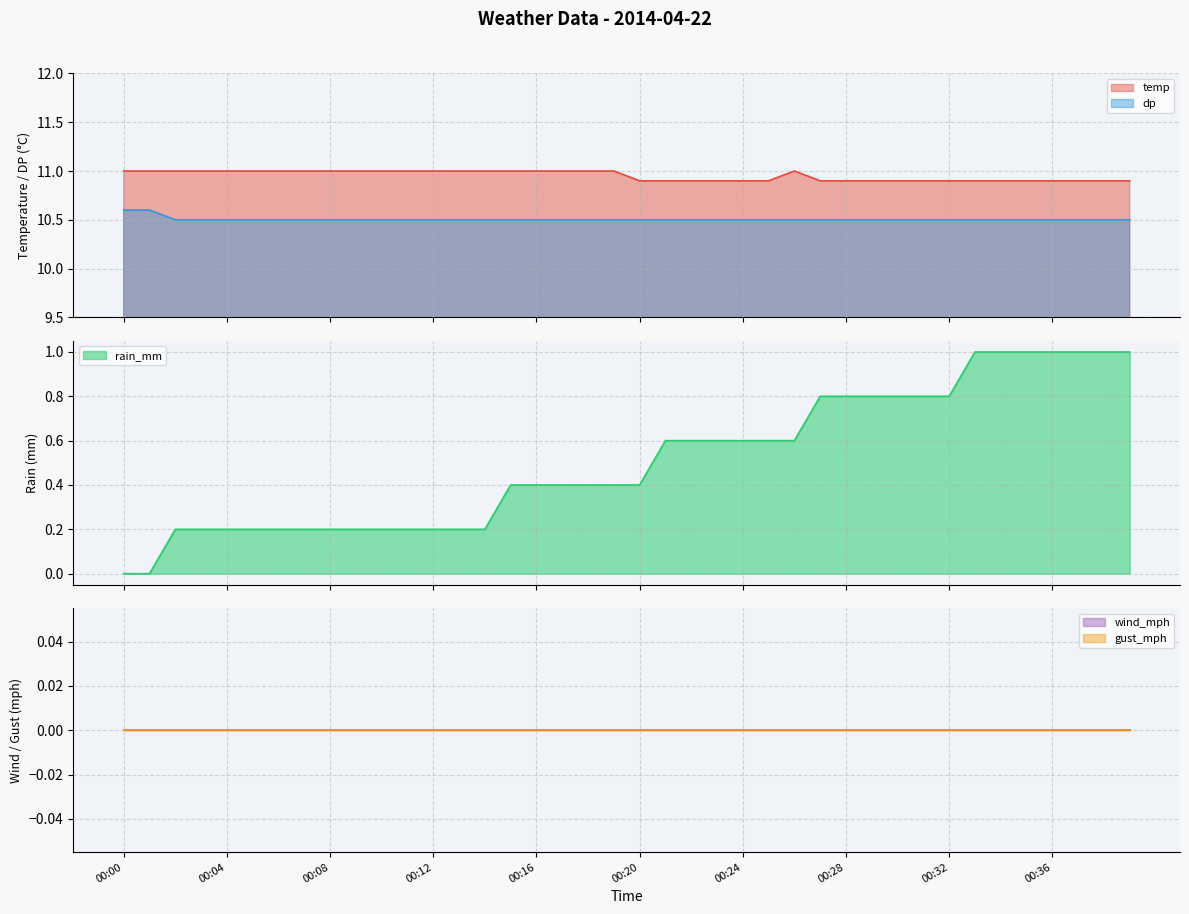

True or false: dp and temp cross at least once.

False